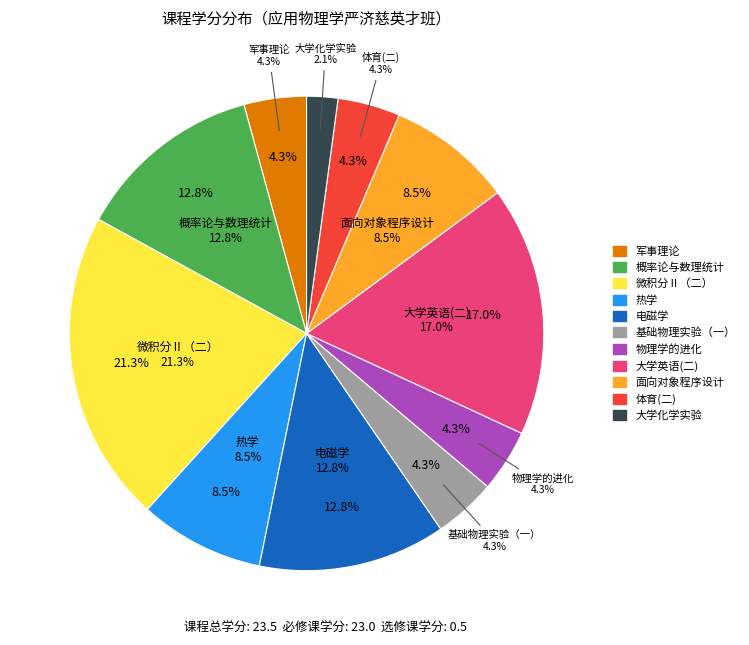

Which slice is the largest?

微积分Ⅱ（二）